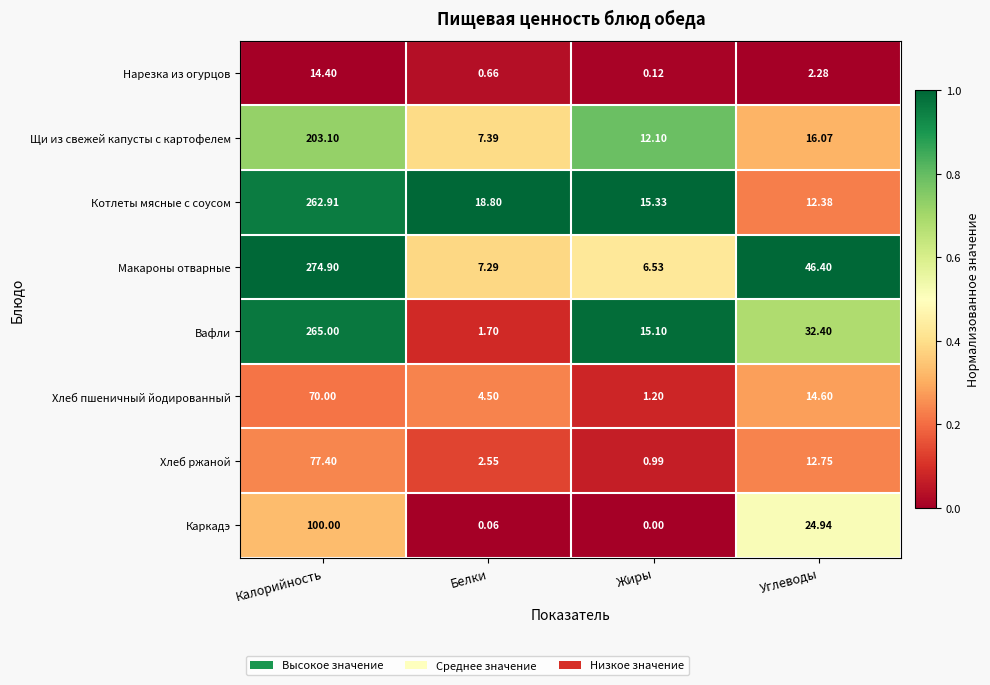

Which category has the lowest value across all series?

Жиры